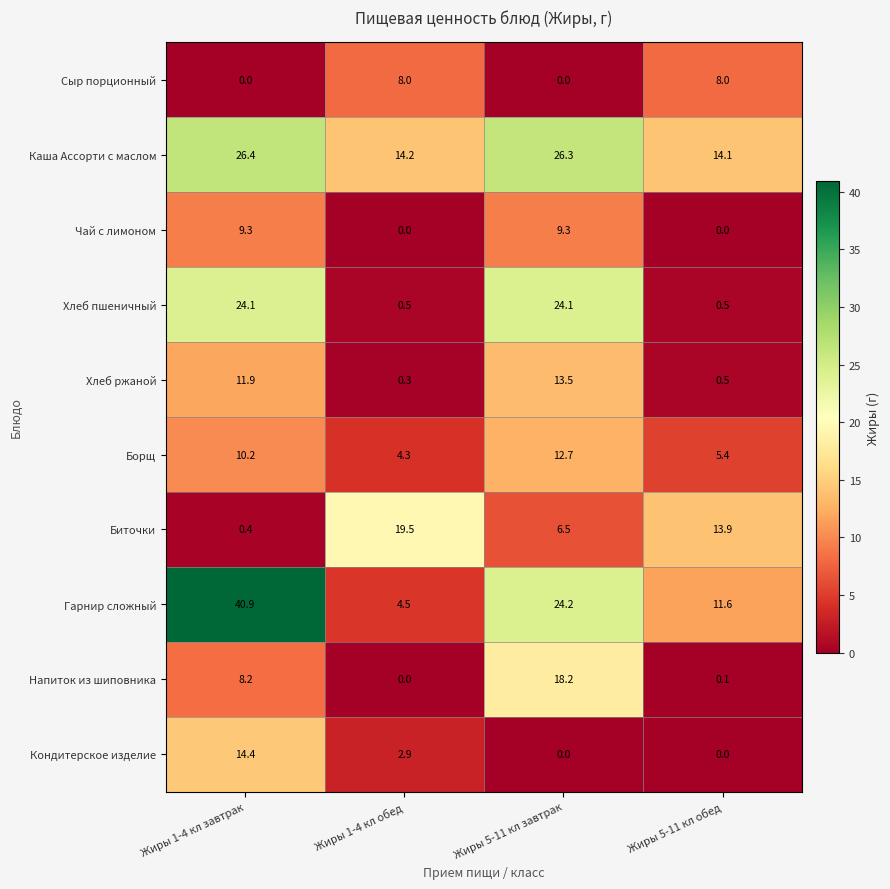

What is the difference between the Чай с лимоном values at Жиры 1-4 кл обед and Жиры 1-4 кл завтрак?

9.3